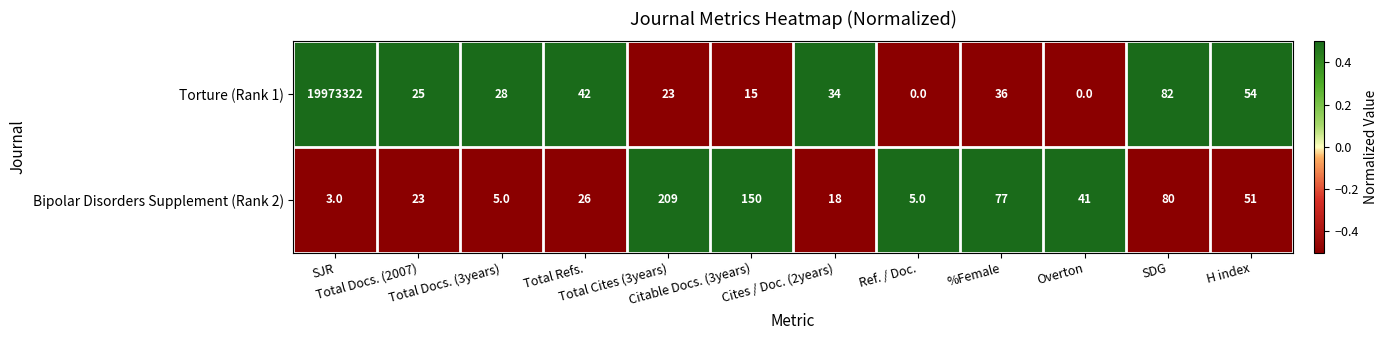

Which series has the largest total across all categories?

Torture (Rank 1)